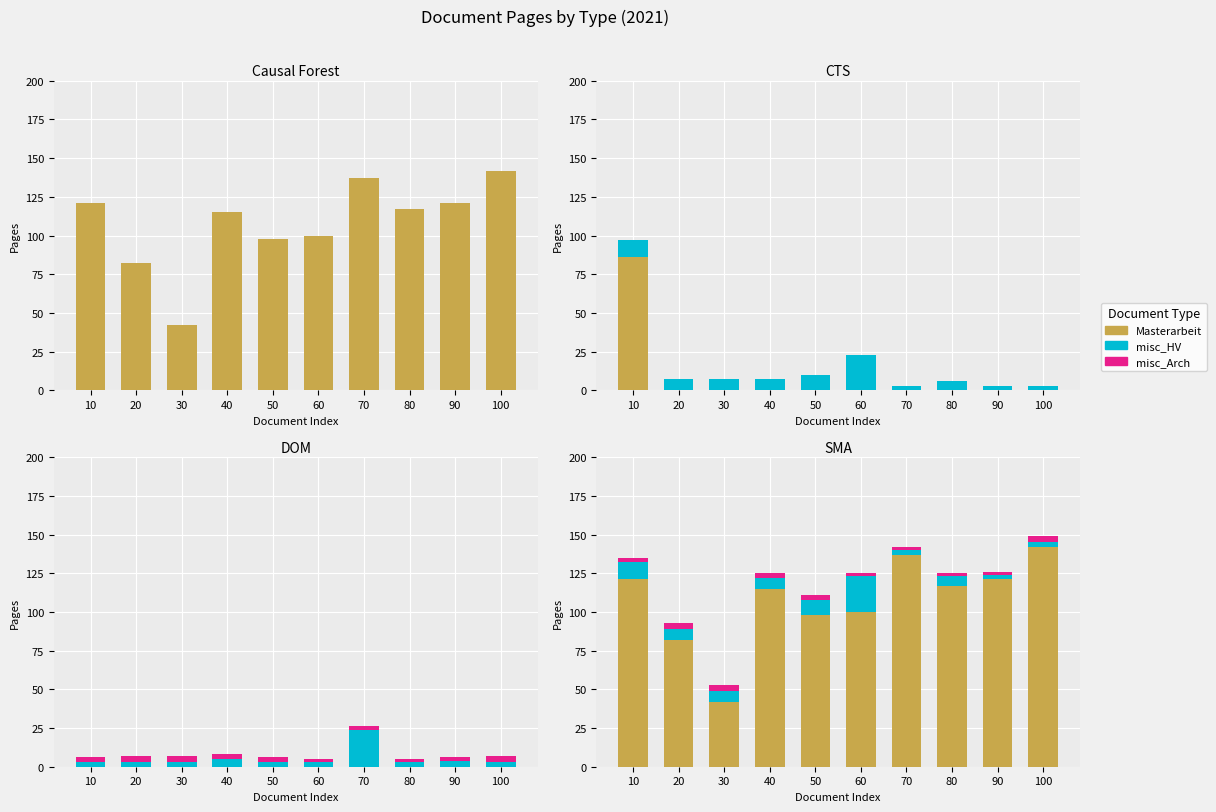

At which category is the sum across all series the highest?

100